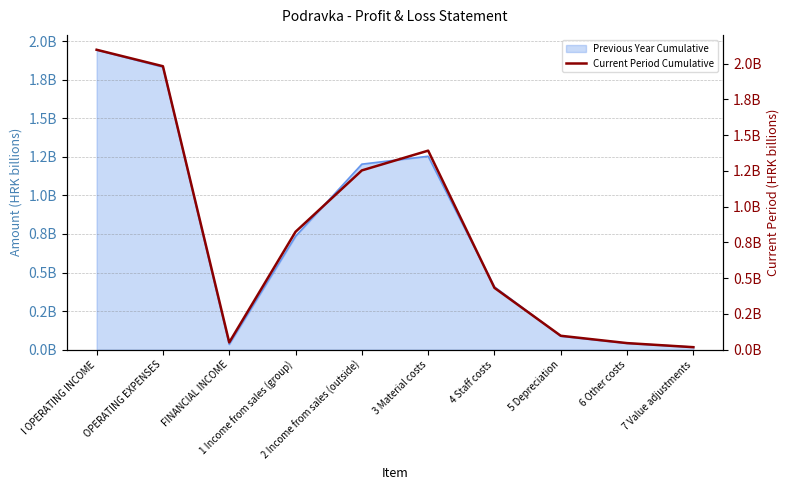

The chart shows a value of 0.0 at 7 Value adjustments. True or false?

True